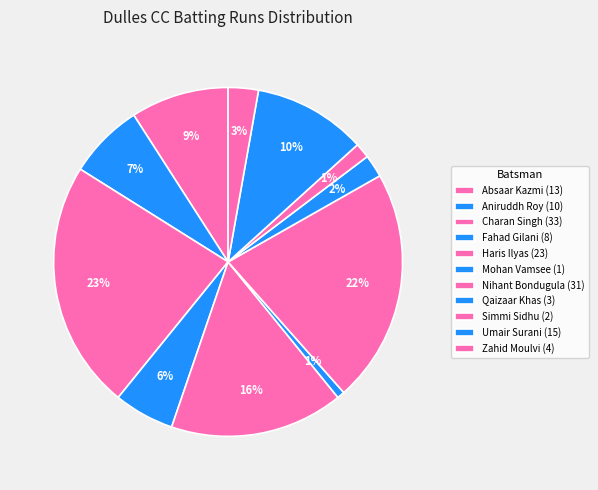

Which slice is the largest?

Charan Singh